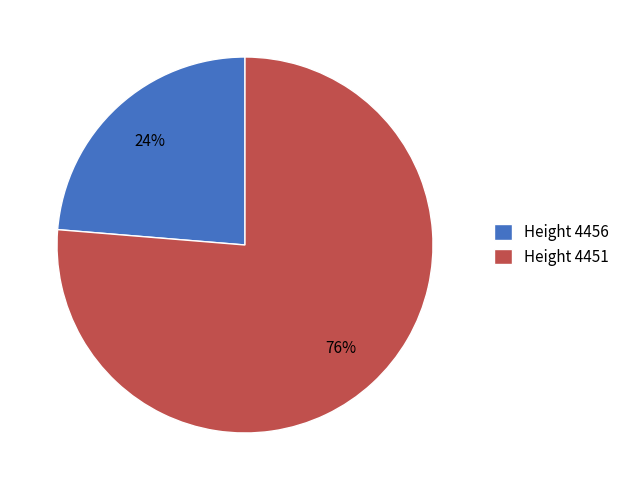

What is the ratio of the value at Height 4456 to the value at Height 4451?

0.3